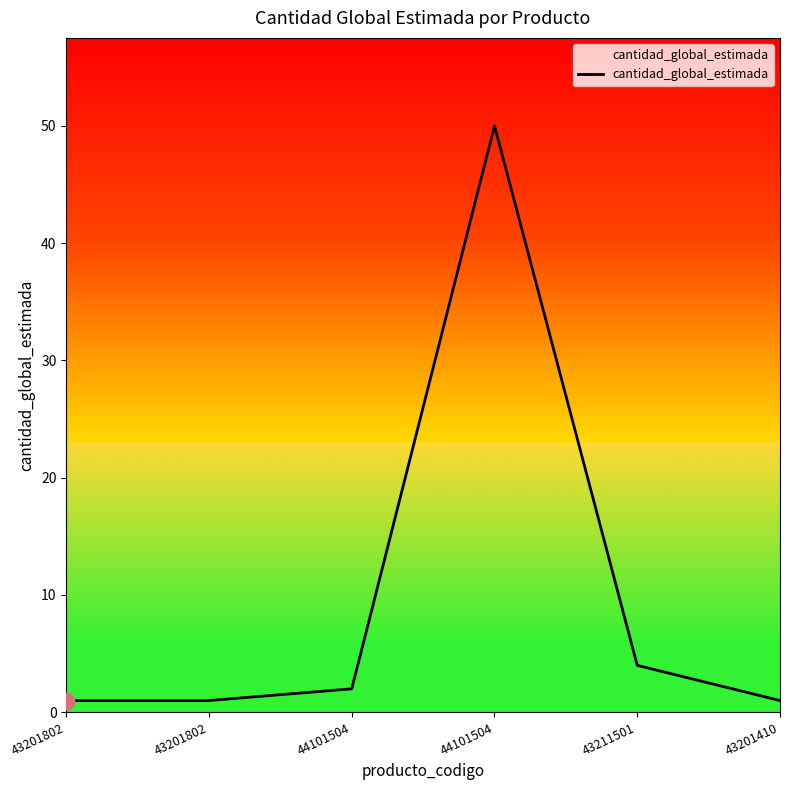

Is this an area chart (filled region under the line)?

Yes